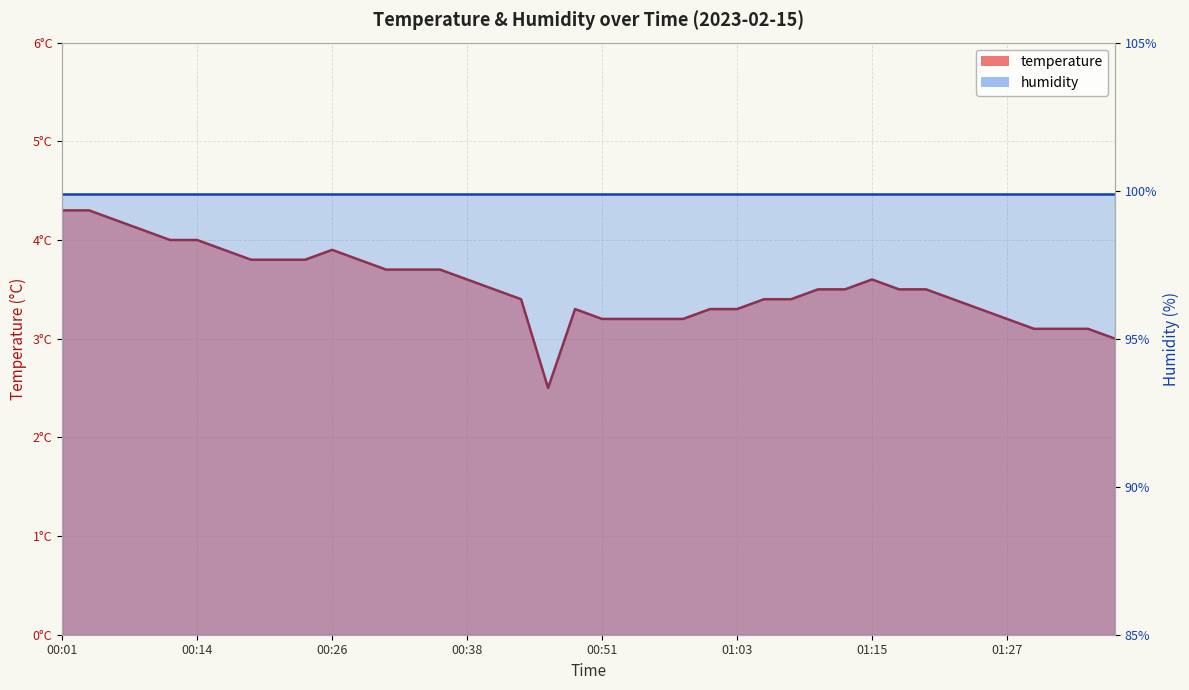

What is the label of the 3rd point from the left?

00:06